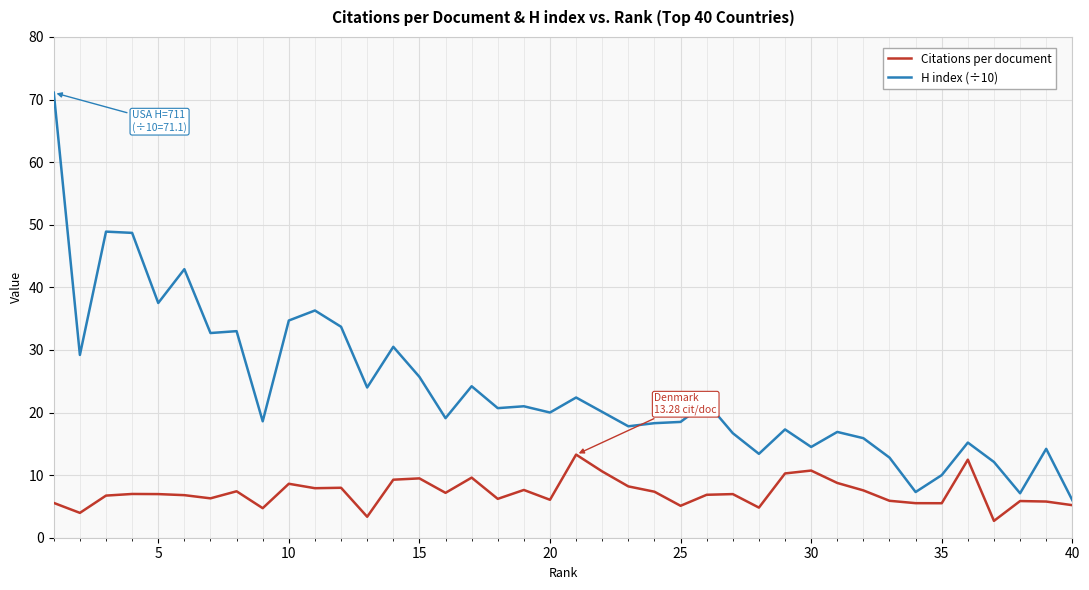

Which series has the widest spread of values?

H index (÷10)